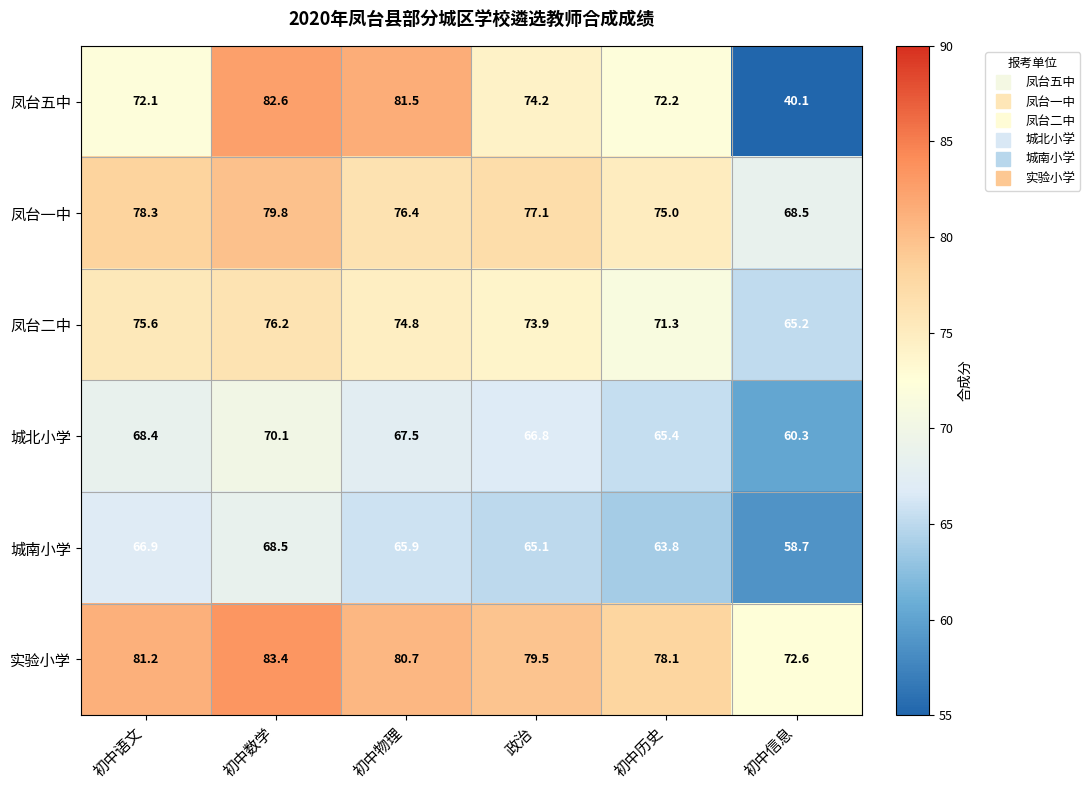

True or false: 实验小学 has a value of 79.5 at 政治.

True